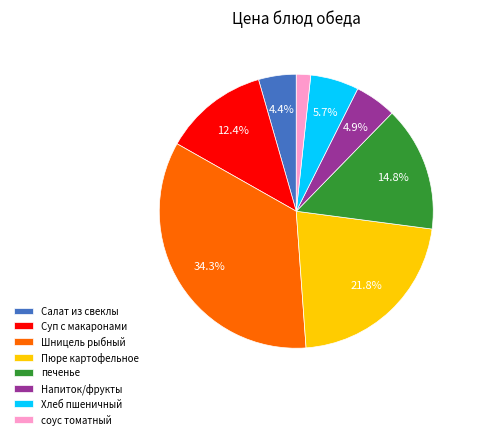

Which slice is the largest?

Шницель рыбный